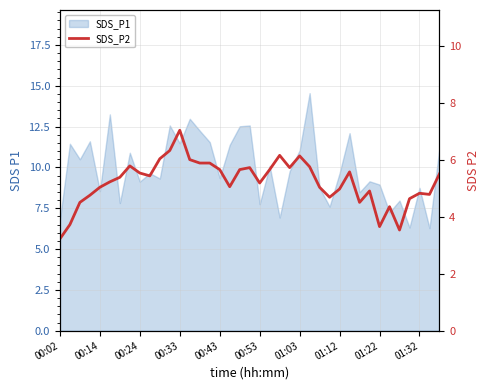

Is it true that the value at 10 is 6.0?

True